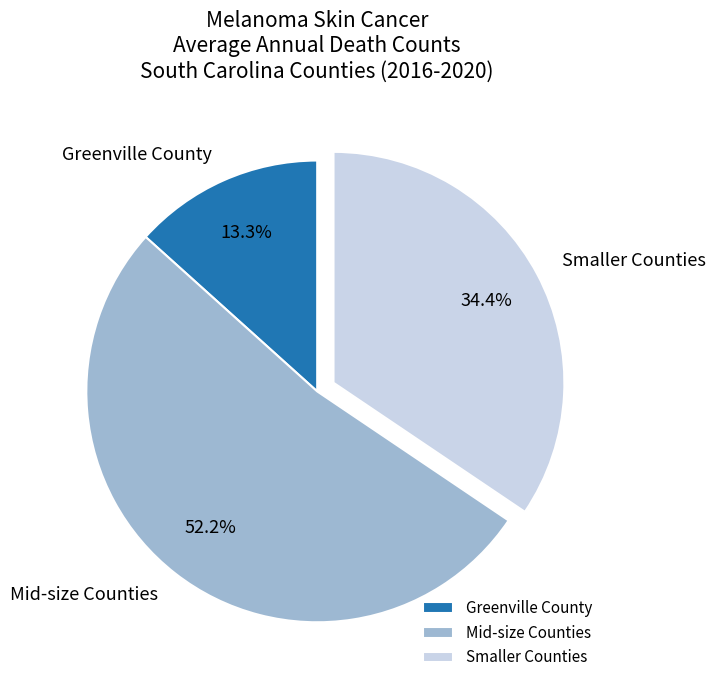

Does any single category account for the majority?

Yes